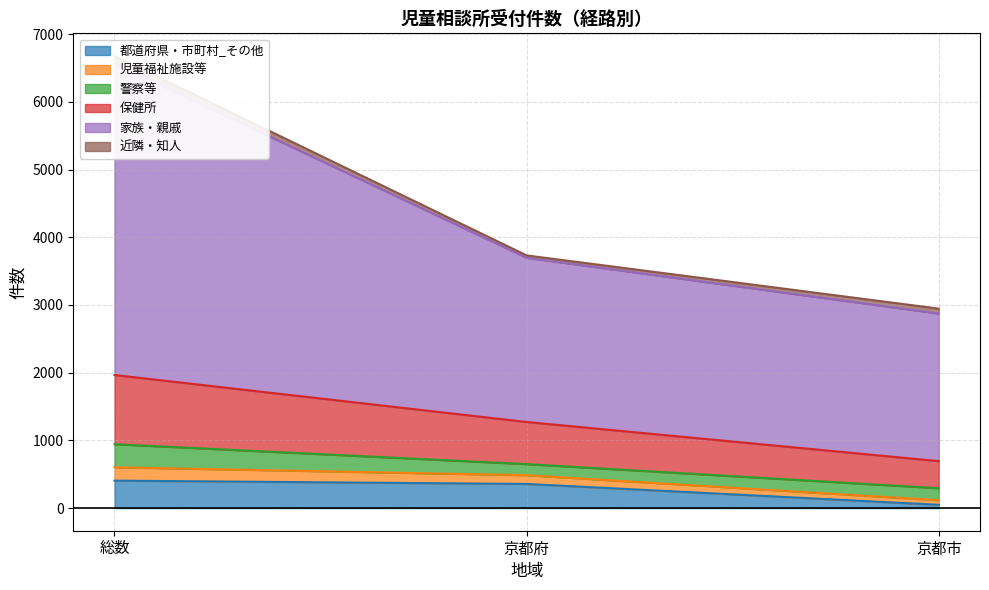

At which label is 都道府県・市町村_その他 closest to 227?

京都府